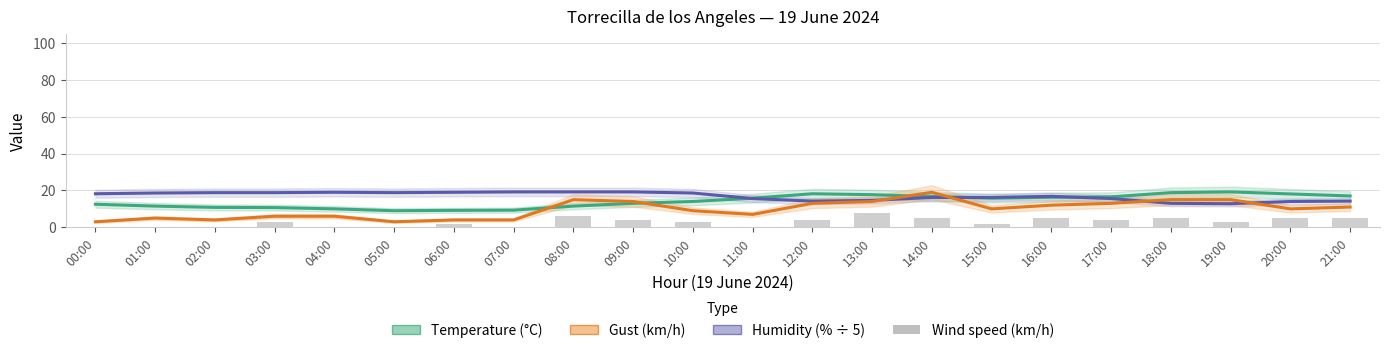

The value of Gust (km/h) at 17:00 is 21.8. True or false?

False